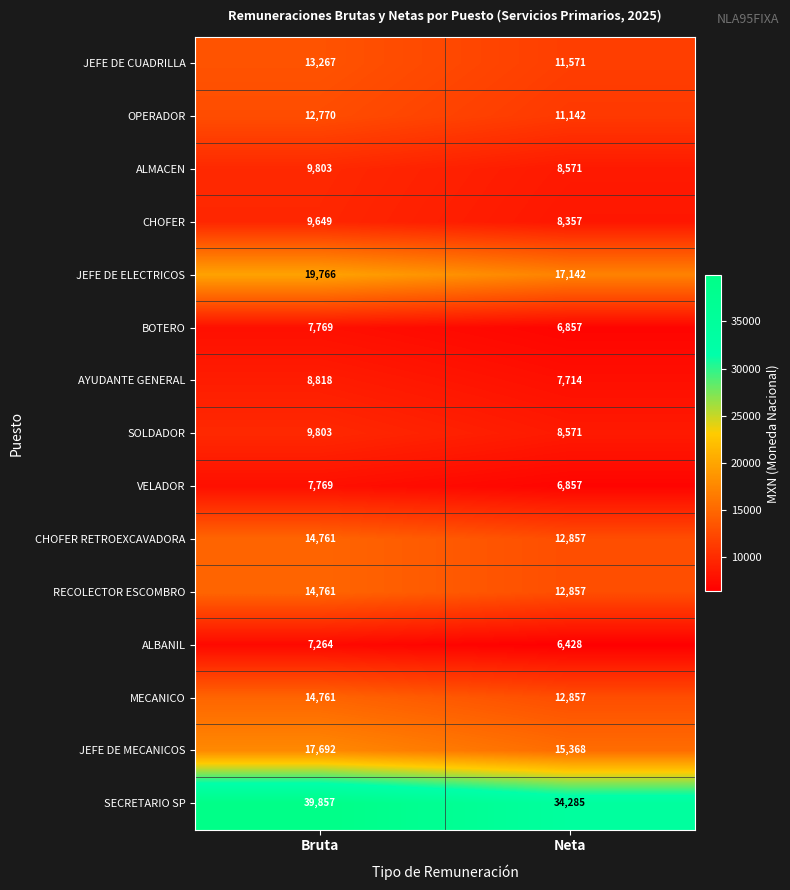

Which series has the largest total across all categories?

SECRETARIO SP